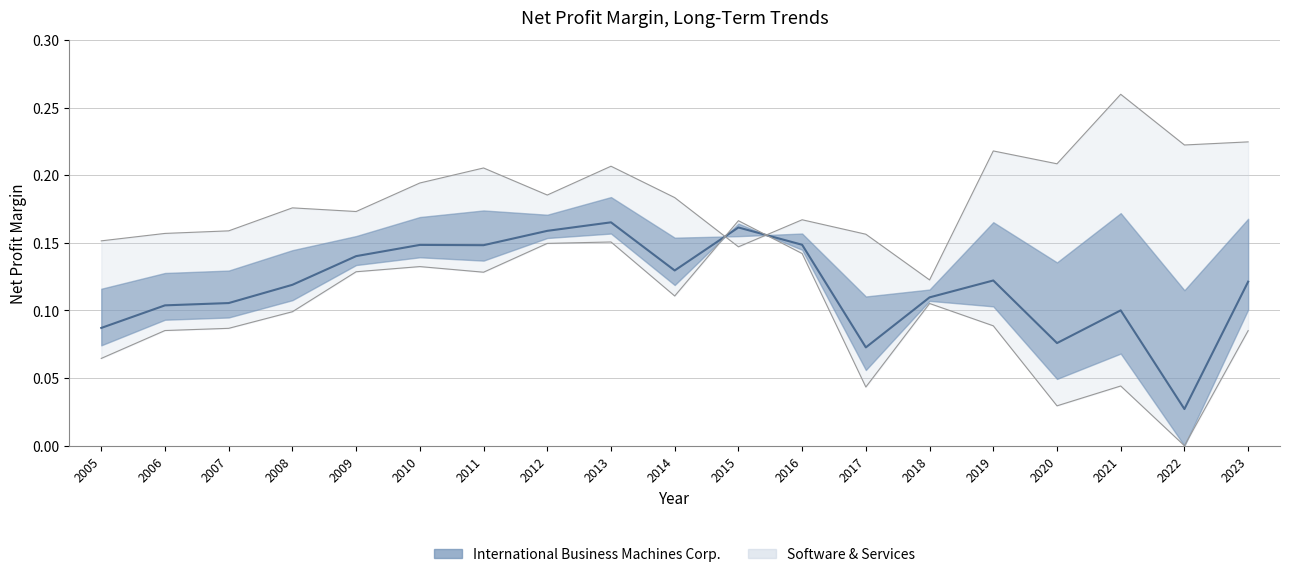

How many lines are shown in the chart?

2